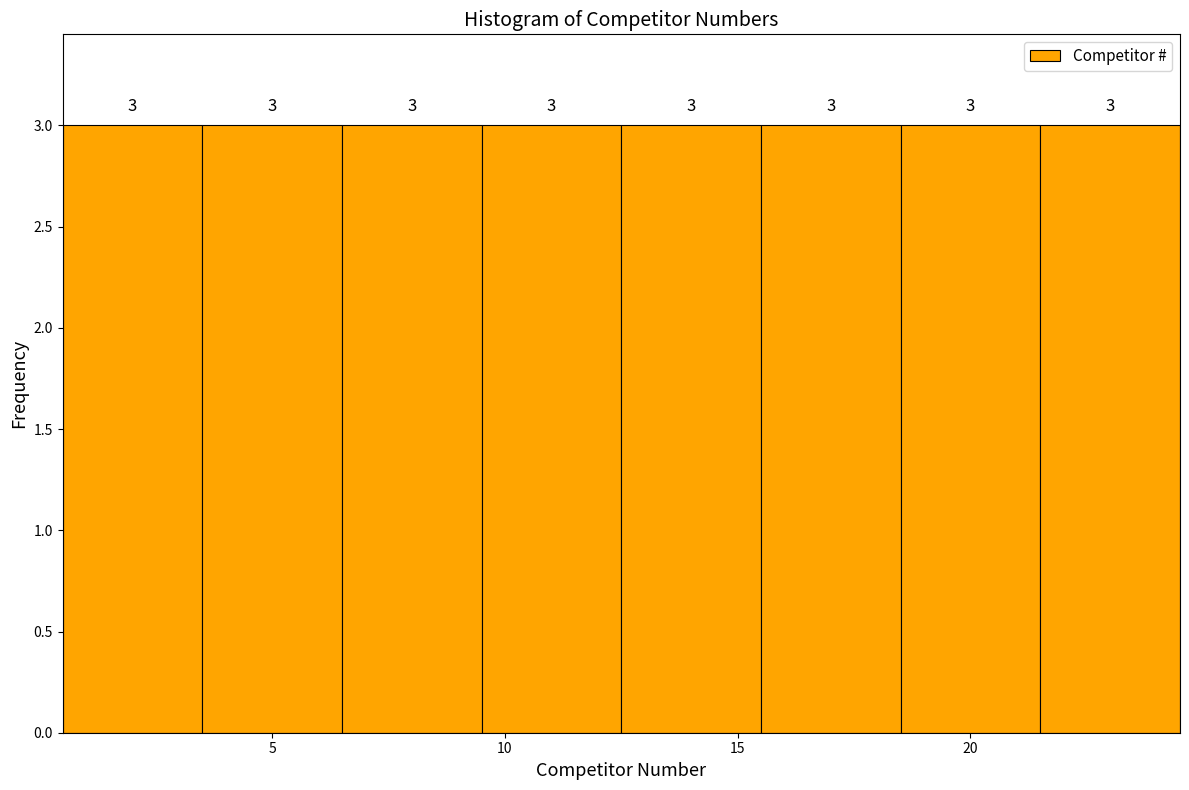

How tall is the bar that spans 18.5 to 21.5 on the x-axis?

3